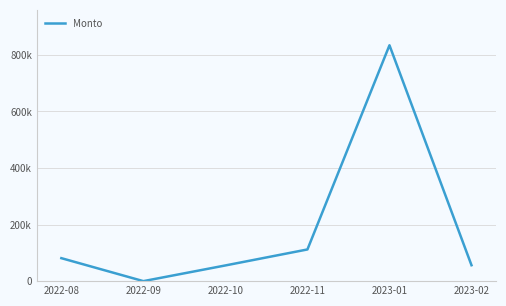

At which category does the data reach its first local valley?

2022-09